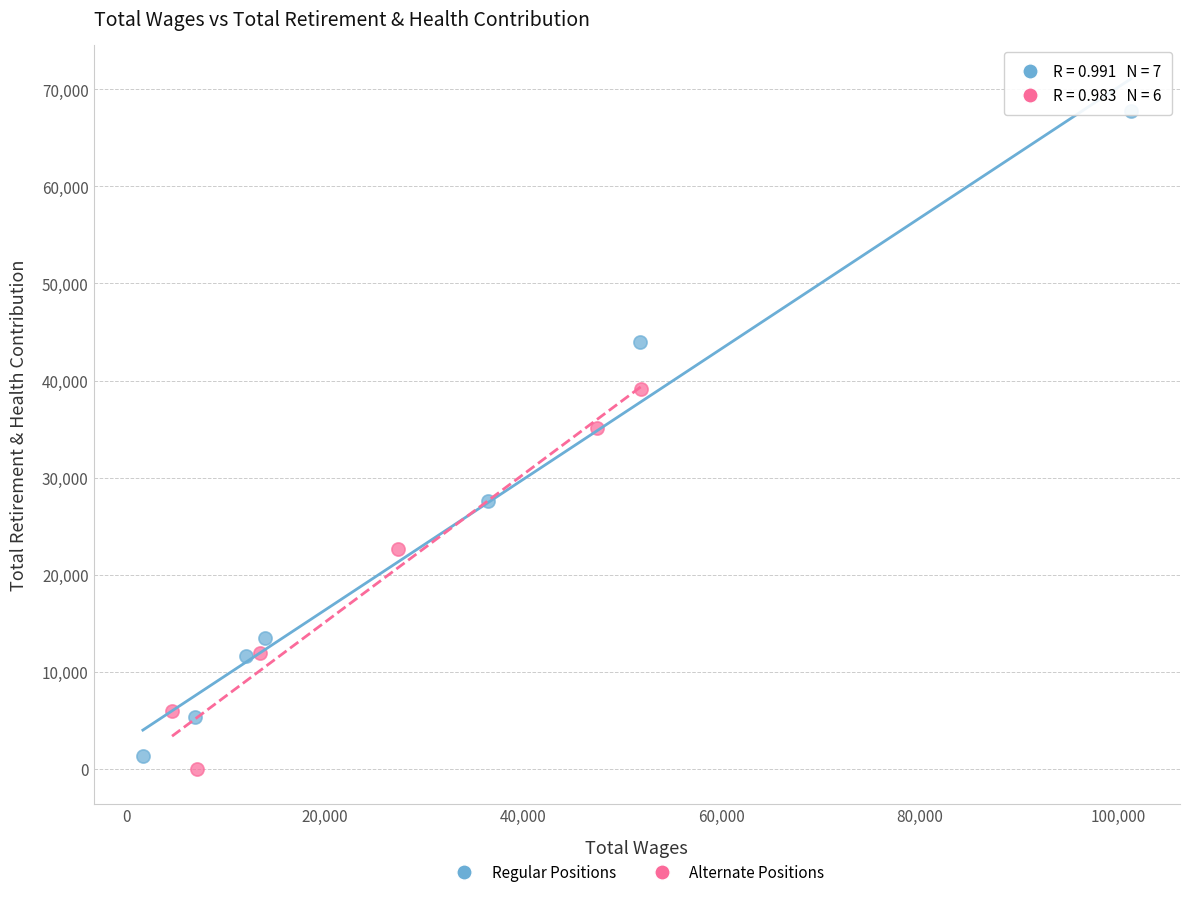

What are all the series names shown in the legend?

Regular Positions, Alternate Positions